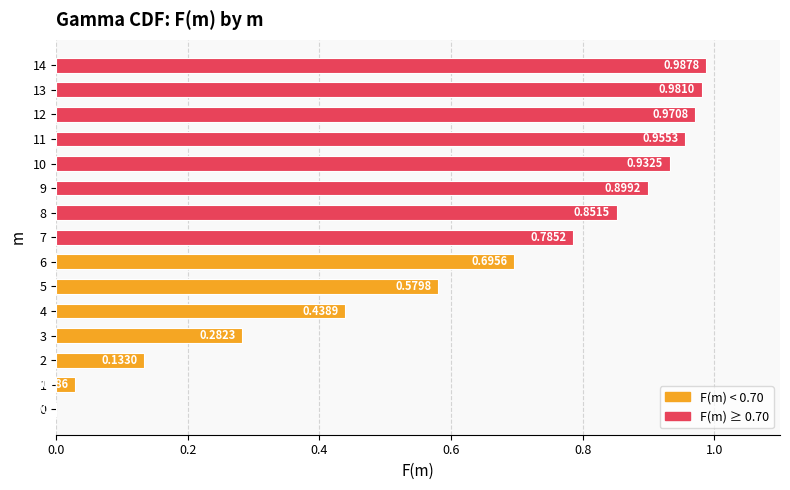

What is the sum of the values at 11 and 2?

1.1